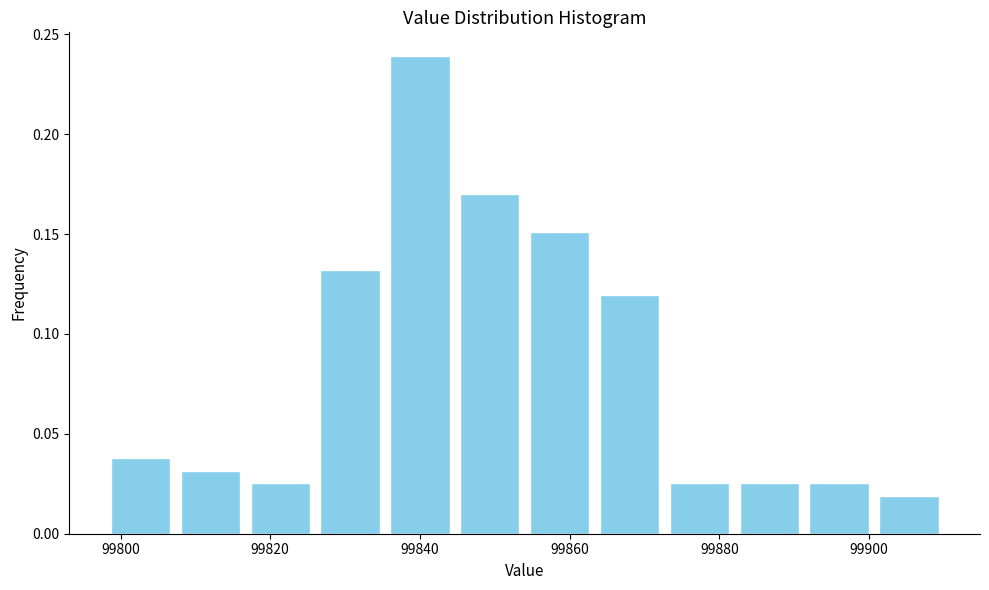

Reading left to right, transcribe this chart: for each bar, give the range it covers on the x-axis and its height. Neither the bar edges nor the heights are printed on the chart, so give them approximately, as read against the axes.

99798 to 99808: 0.040
99808 to 99816: 0.030
99816 to 99826: 0.025
99826 to 99836: 0.130
99836 to 99844: 0.240
99844 to 99854: 0.170
99854 to 99864: 0.150
99864 to 99872: 0.120
99872 to 99882: 0.025
99882 to 99892: 0.025
99892 to 99900: 0.025
99900 to 99910: 0.020